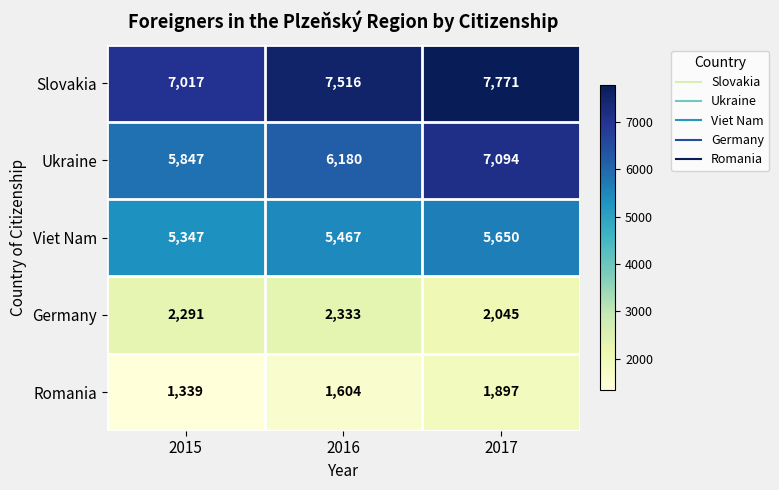

Reading left to right, what are all the values shown in this chart?

Slovakia: 2015=7017	2016=7516	2017=7771
Ukraine: 2015=5847	2016=6180	2017=7094
Viet Nam: 2015=5347	2016=5467	2017=5650
Germany: 2015=2291	2016=2333	2017=2045
Romania: 2015=1339	2016=1604	2017=1897